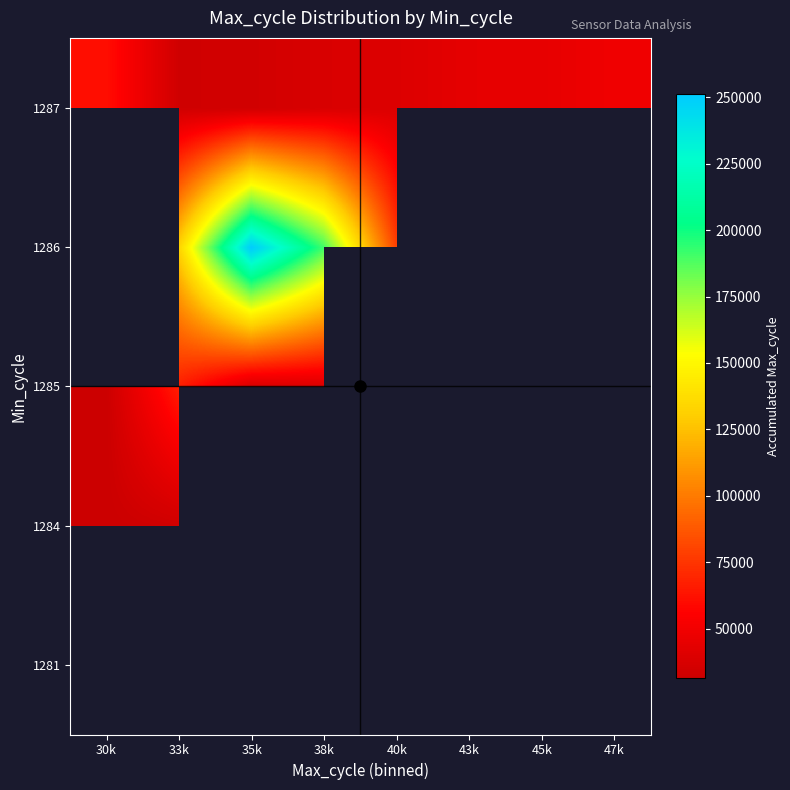

What is the maximum value shown in the chart?

251140.0